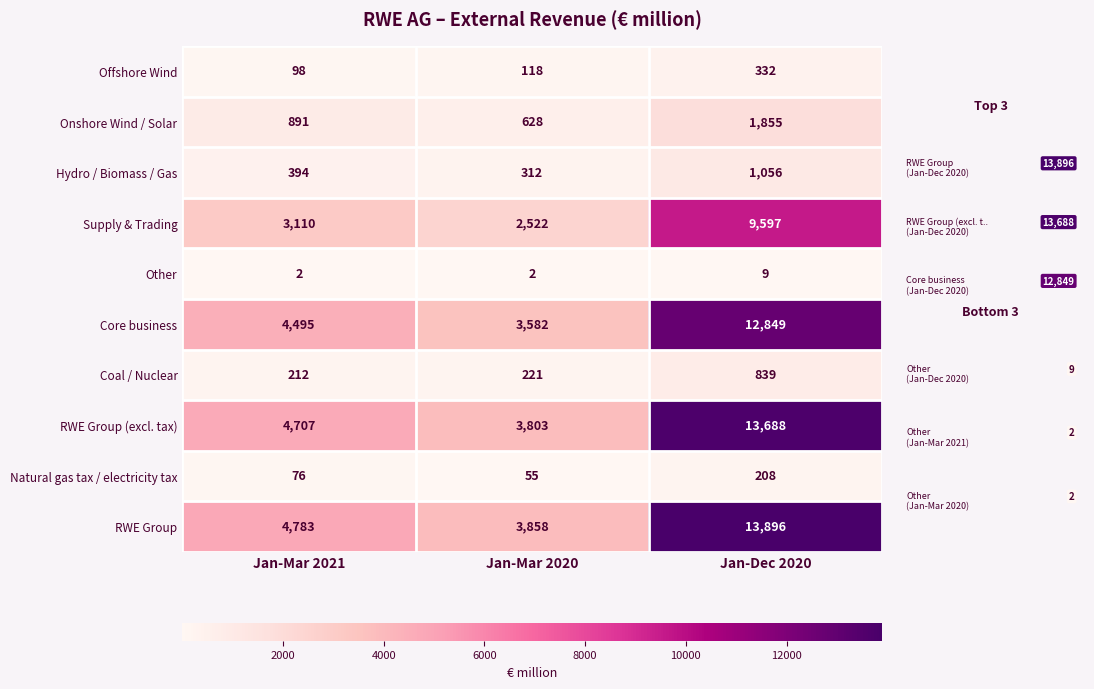

At how many categories does at least one series exceed 10045?

1